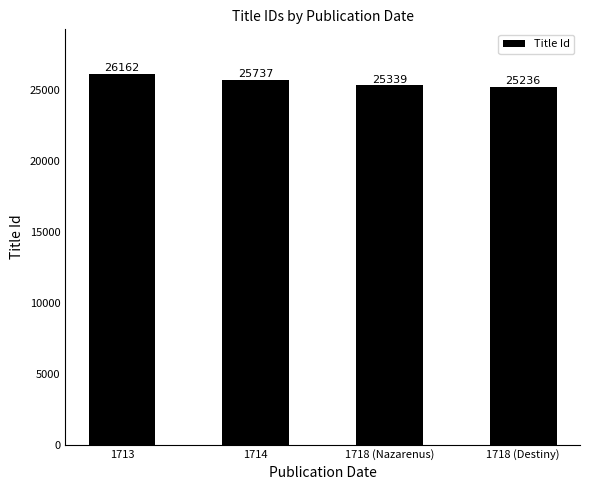

What is the label of the 4th bar from the left?

1718 (Destiny)